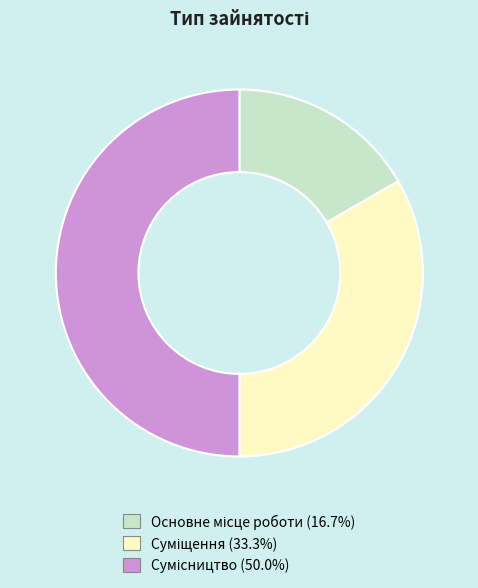

True or false: Сумісництво accounts for 58% of the total.

False